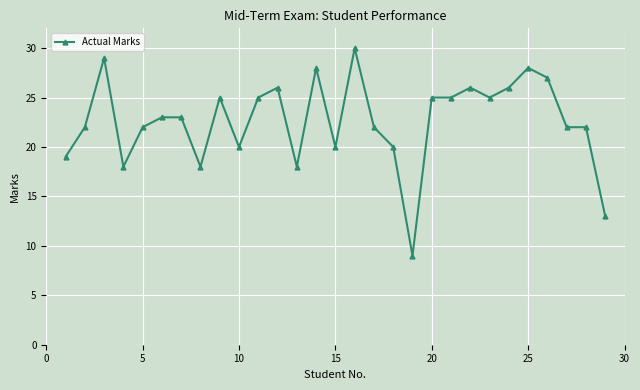

What is the minimum value shown in the chart?

9